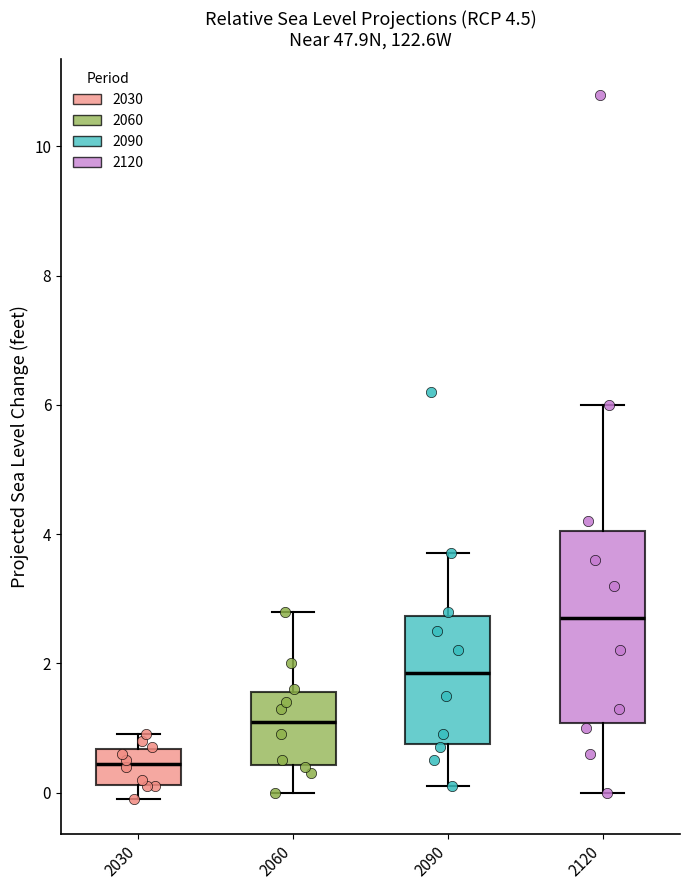

Where does the median line of the box at x = 2090 sit on the y-axis? The values are not printed on the chart, so give them approximately, as read against the axis.

1.8